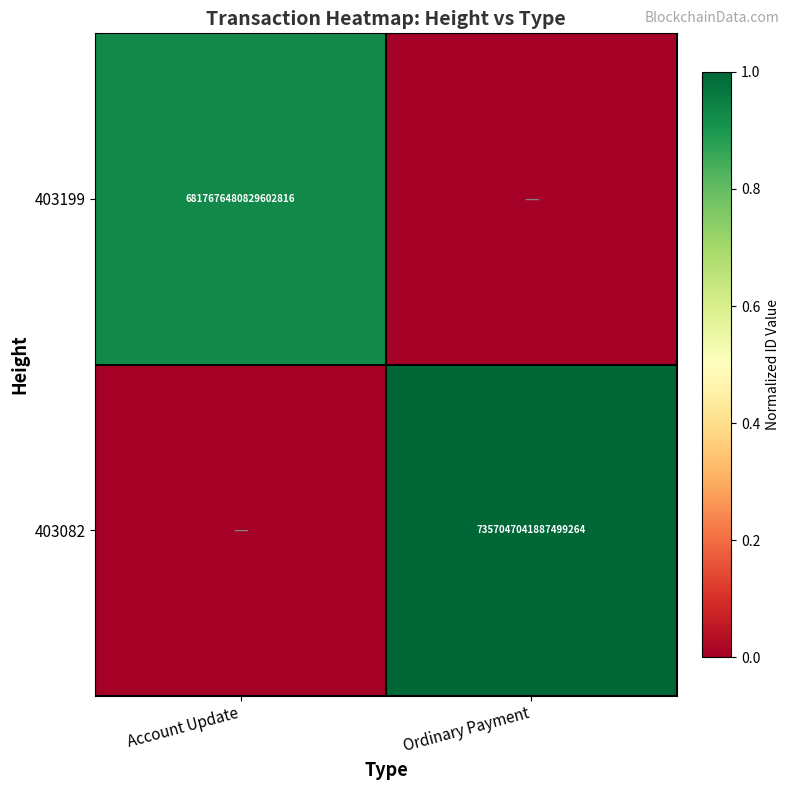

At which label does 403082 reach its peak?

Ordinary Payment